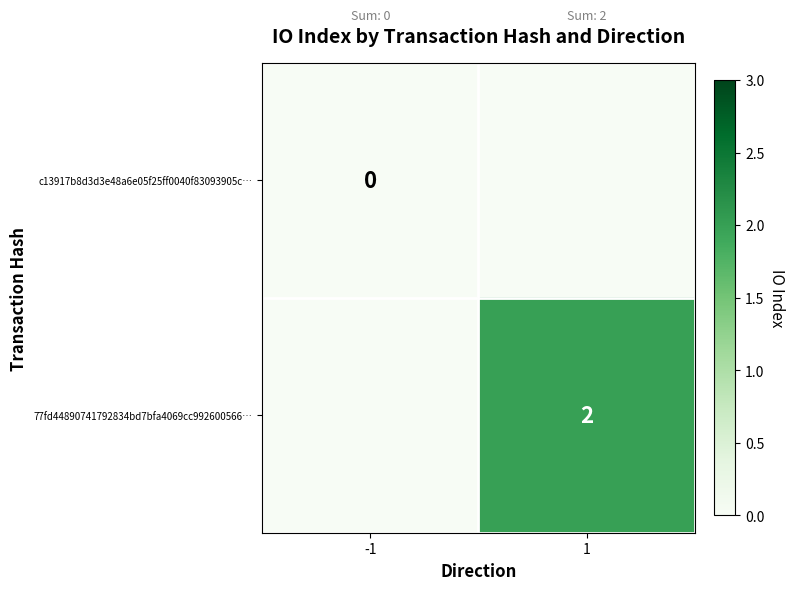

What is the greatest value displayed?

2